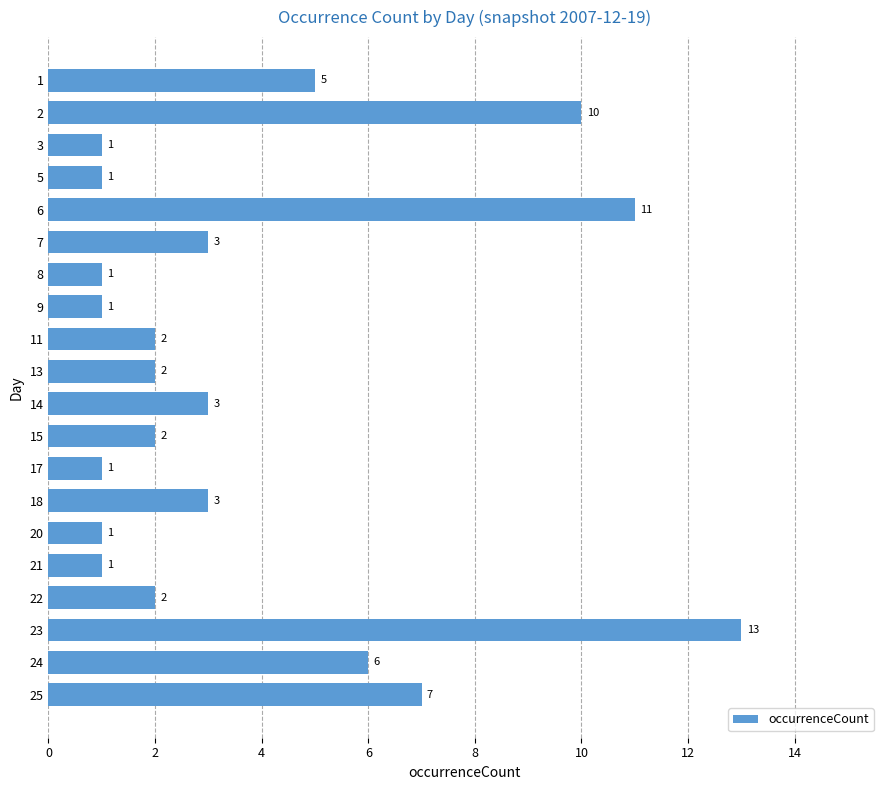

What is the value of the 20th bar from the top?

7